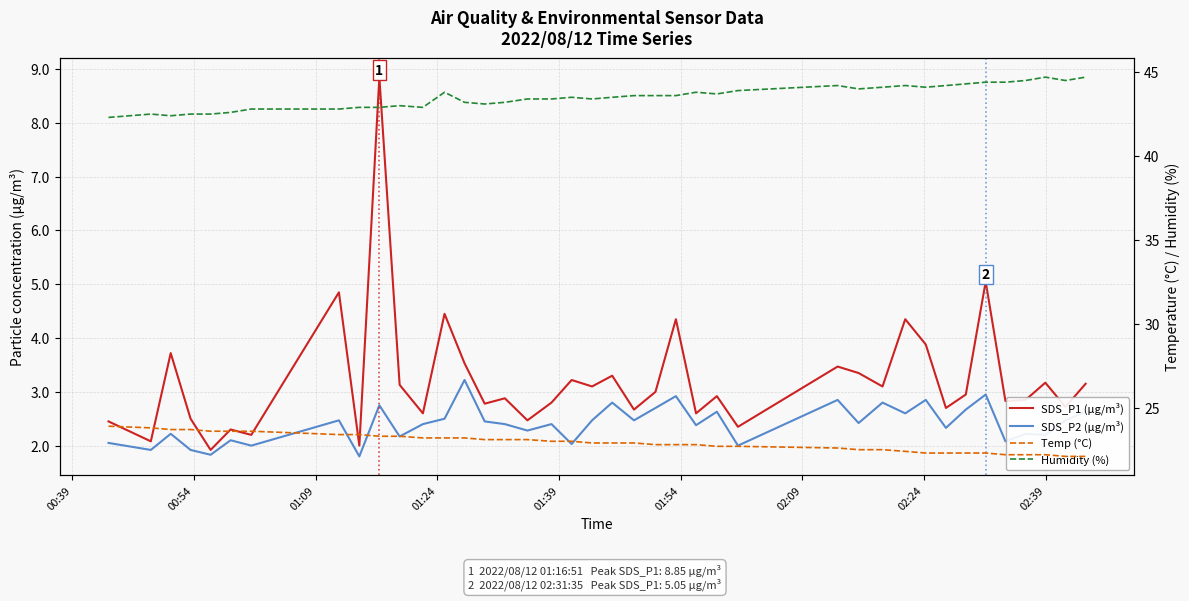

True or false: SDS_P2 (µg/m³) and Humidity (%) intersect in this chart.

False